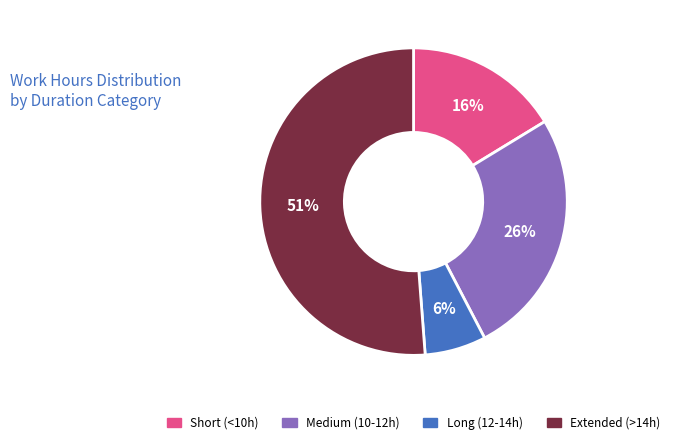

Do Extended (>14h) and Medium (10-12h) together represent more than half of the pie?

Yes